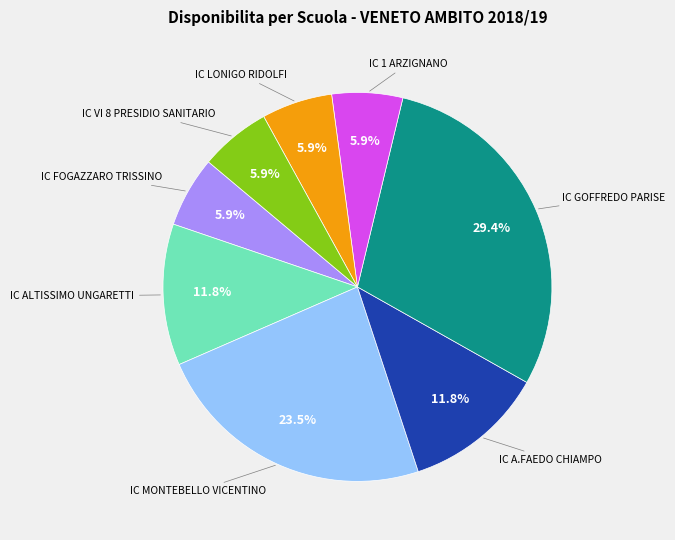

Rank the categories by value from highest to lowest.

IC GOFFREDO PARISE, IC MONTEBELLO VICENTINO, IC ALTISSIMO UNGARETTI, IC A.FAEDO CHIAMPO, IC FOGAZZARO TRISSINO, IC 1 ARZIGNANO, IC LONIGO RIDOLFI, IC VI 8 PRESIDIO SANITARIO